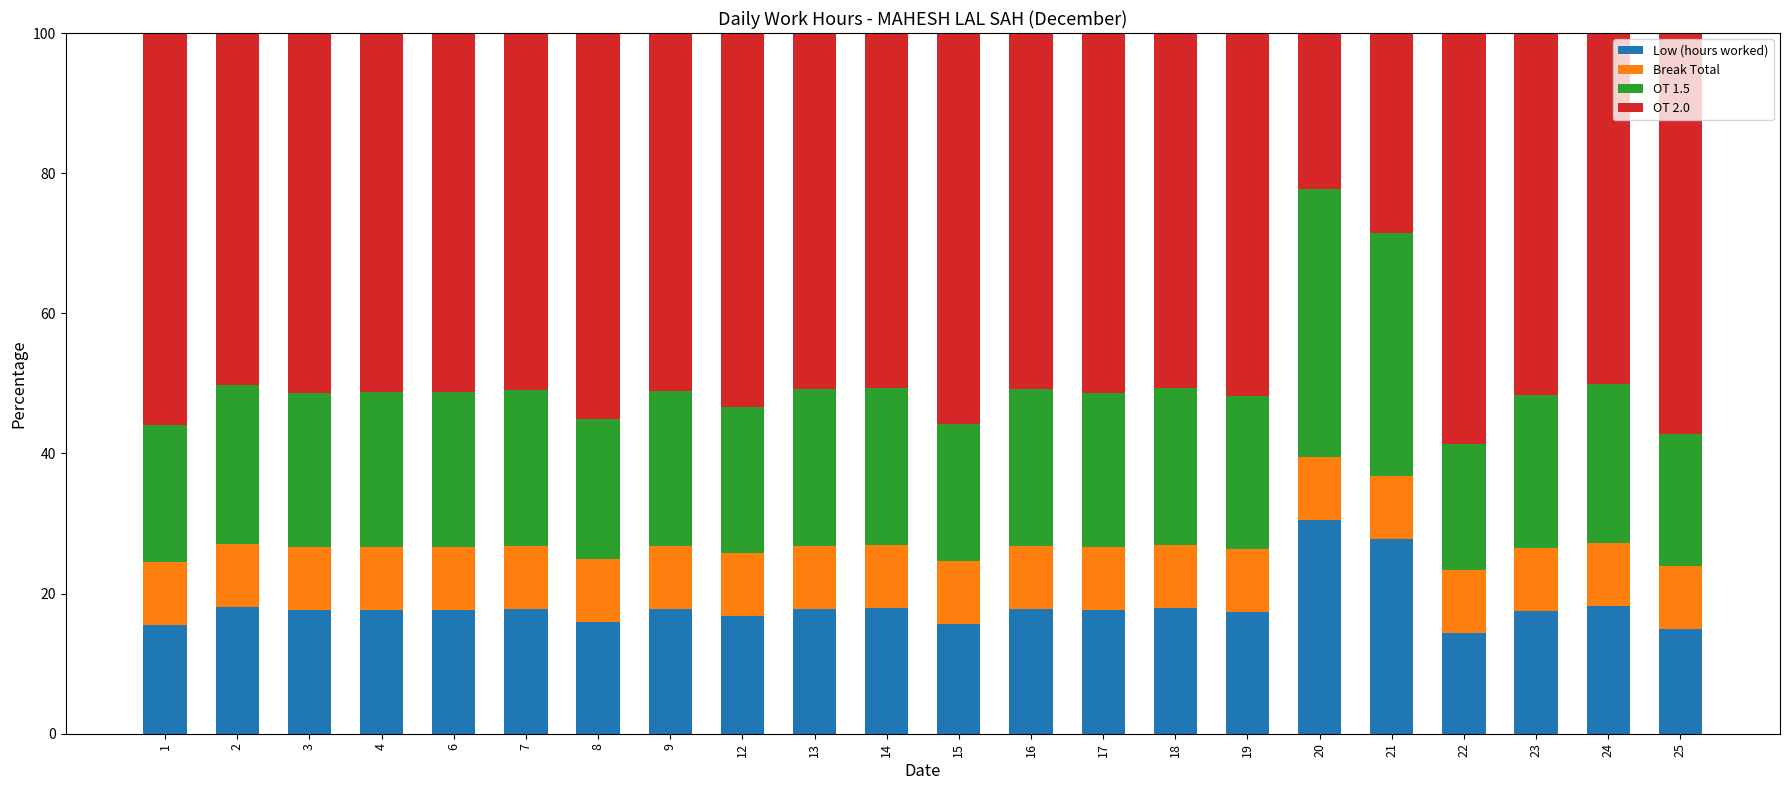

What is the lowest value of the Low (hours worked) series?

14.4